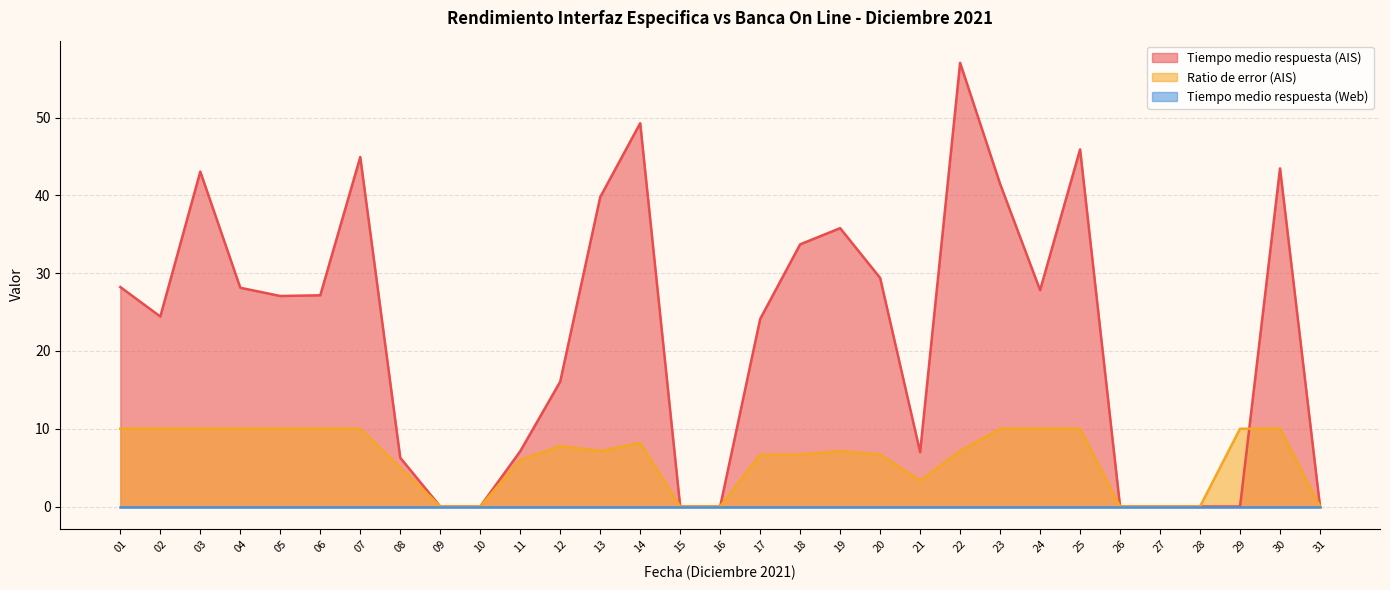

At which category does Ratio de error (AIS) reach its first local peak?

12